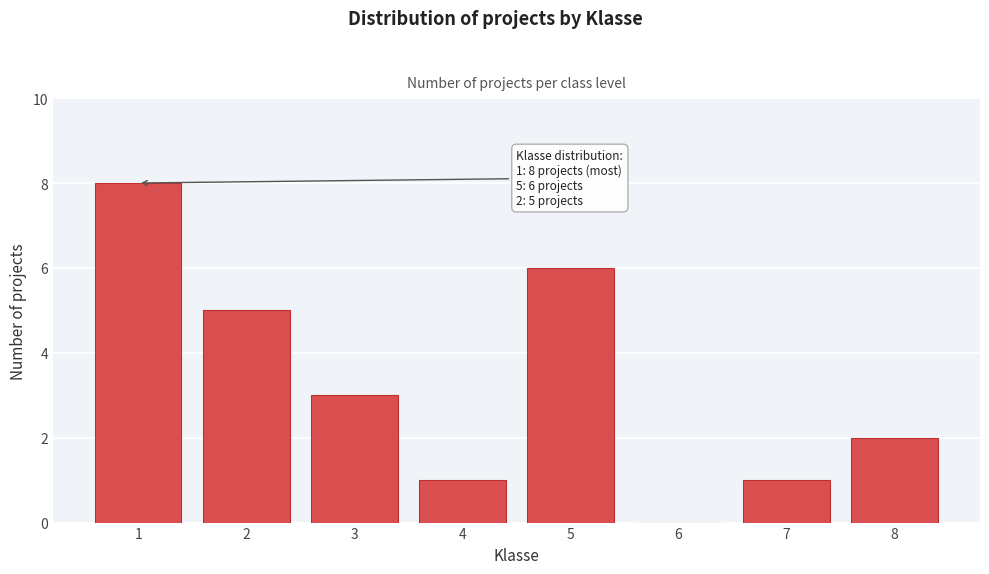

Reading left to right, extract all data points from this chart.

1=8	2=5	3=3	4=1	5=6	6=0	7=1	8=2